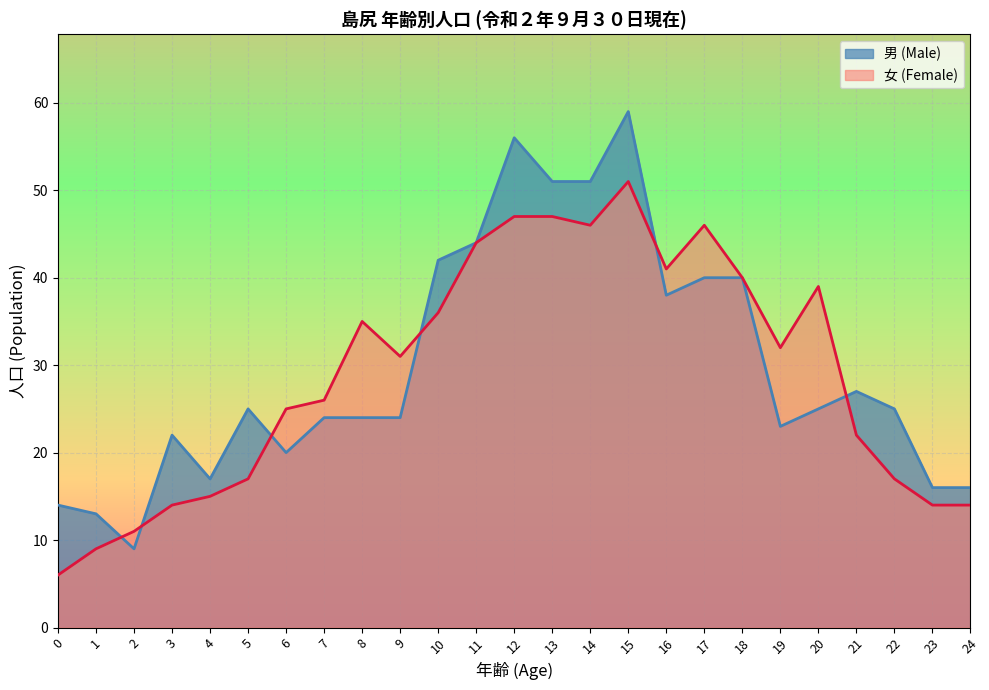

How many times do 男 line and 女 line cross each other?

6